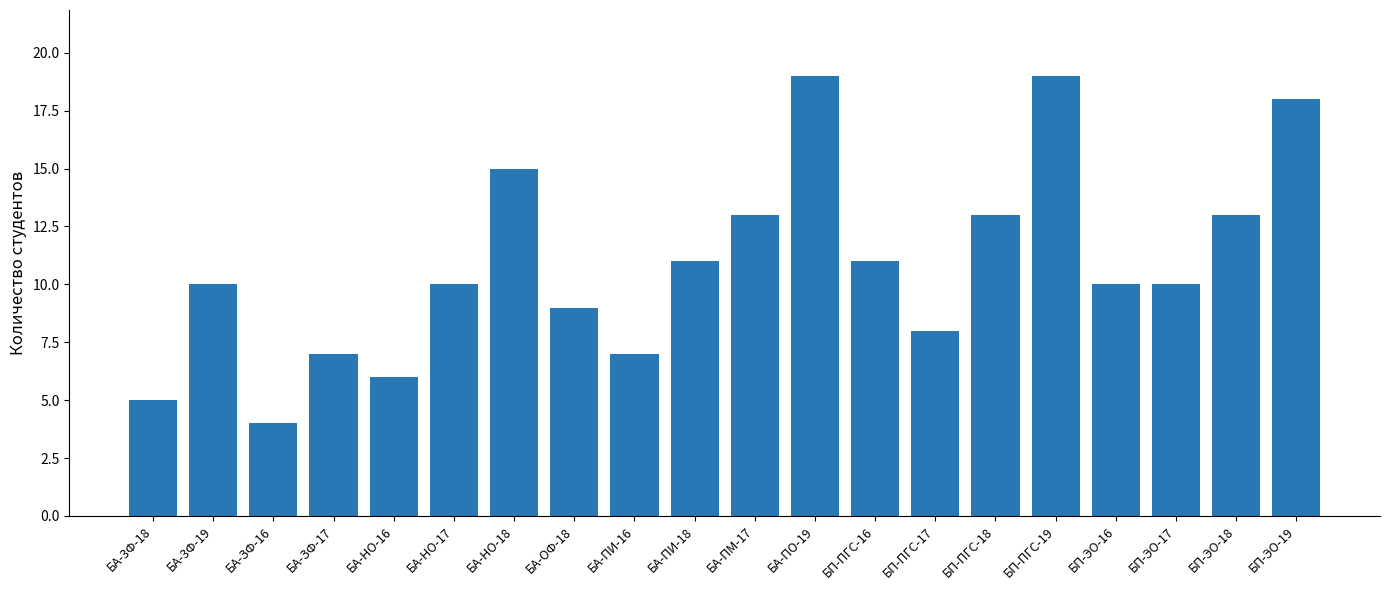

Reading left to right, what are all the values shown in this chart?

5	10	4	7	6	10	15	9	7	11	13	19	11	8	13	19	10	10	13	18